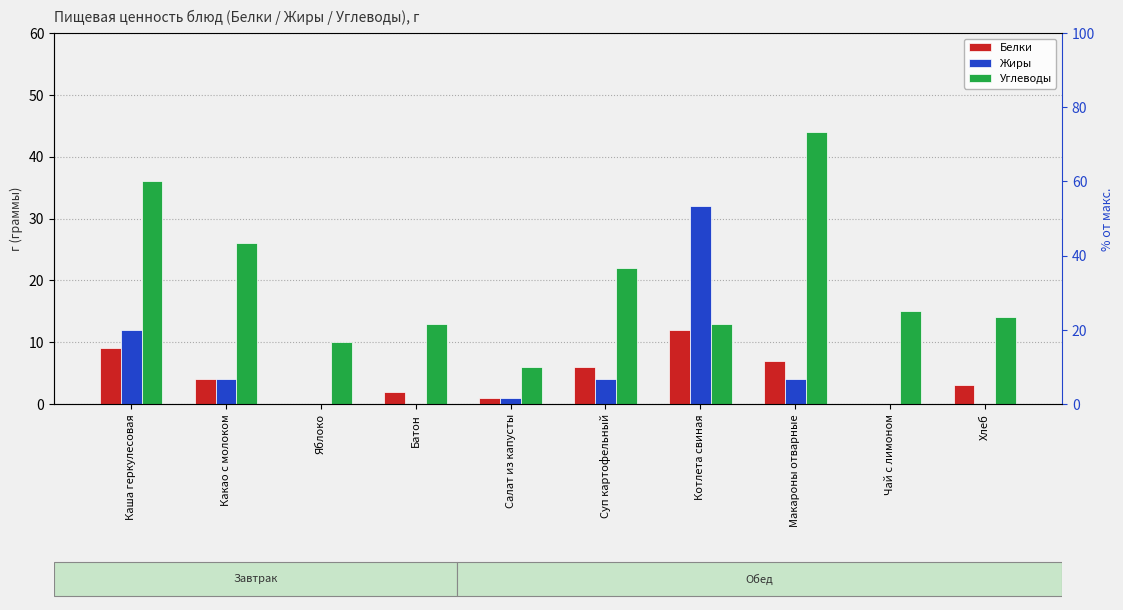

Are the bars horizontal?

No